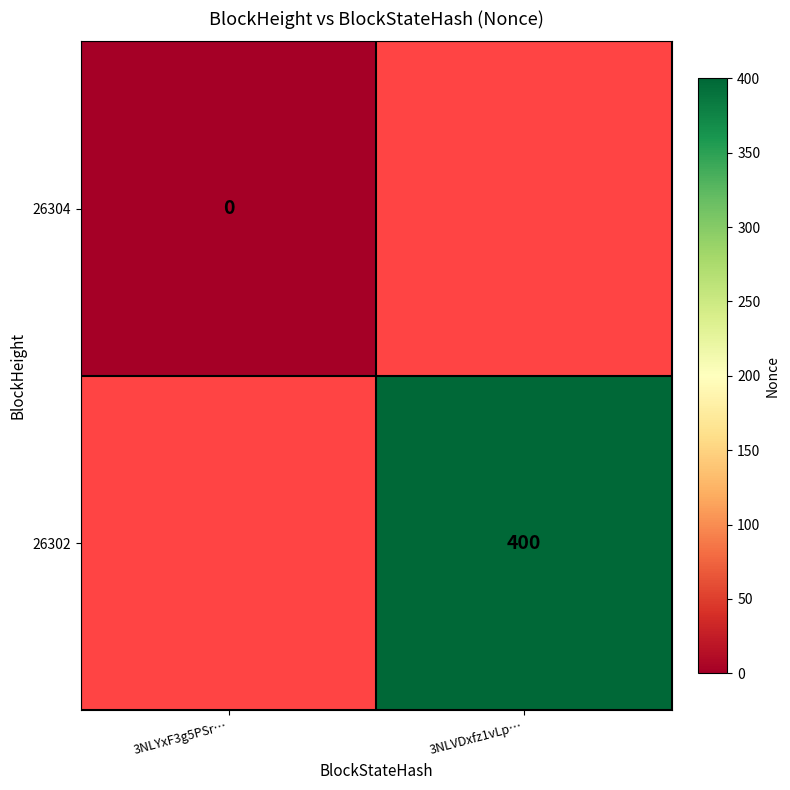

What is the maximum value shown in the chart?

400.0